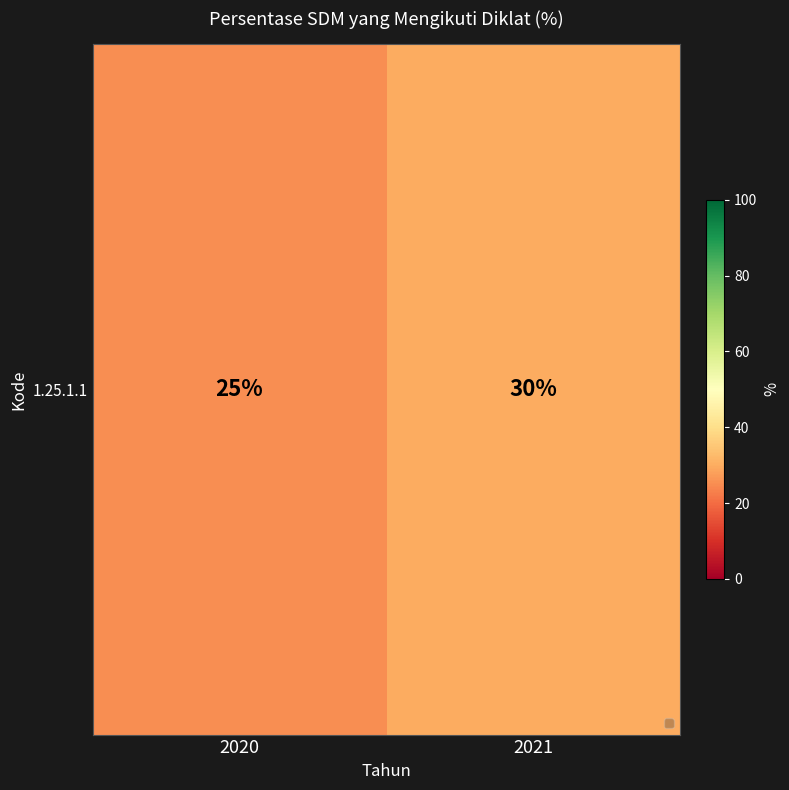

Reading right to left, list all the values displayed in this chart.

30	25